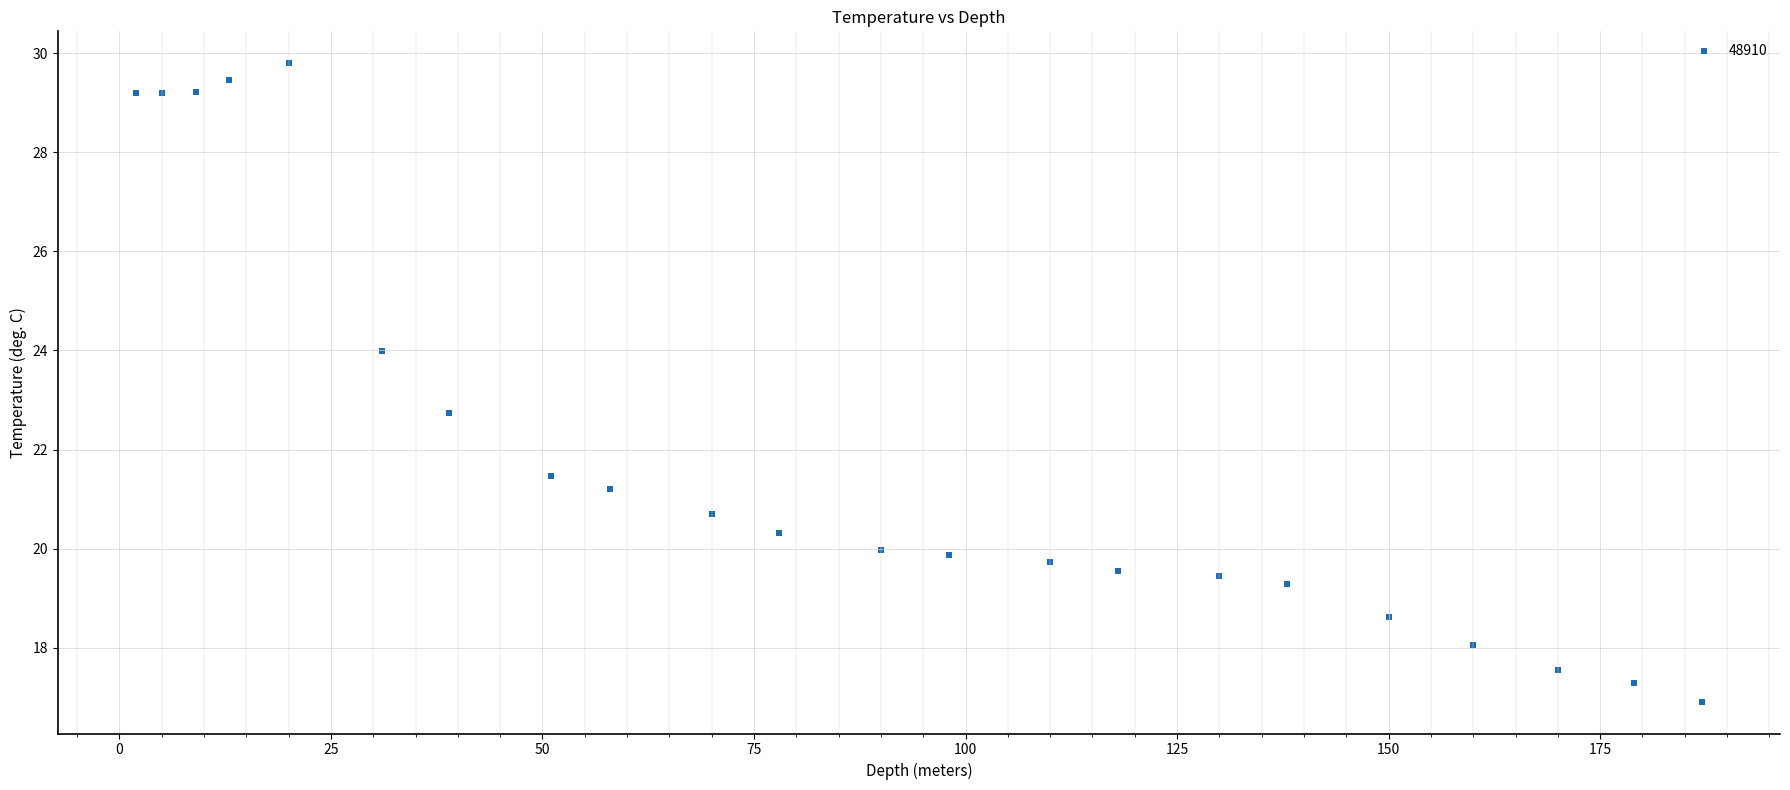

What Y value in the scatter plot is closest to 23?

22.7